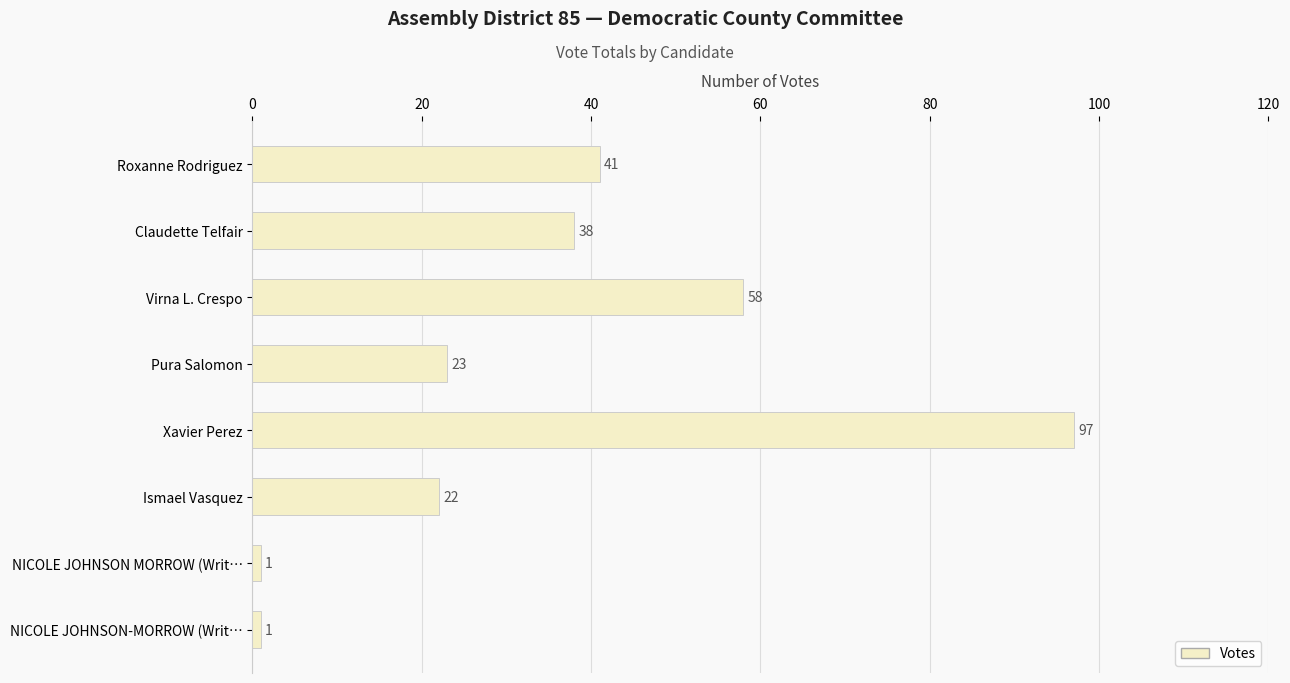

What is the value of the 6th bar from the top?

22